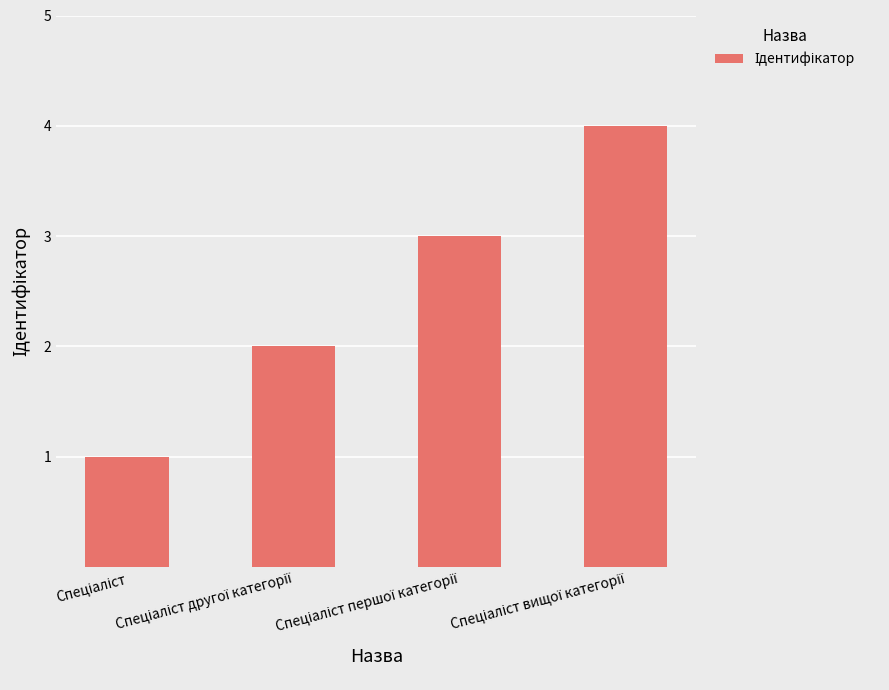

What is the difference between the maximum and minimum values?

3